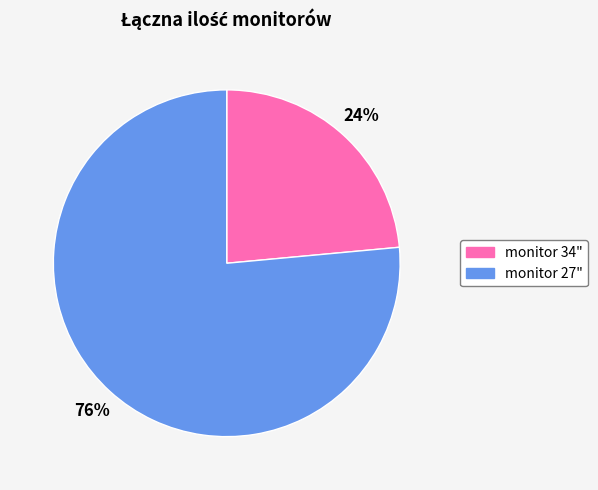

Does any single category account for the majority?

Yes